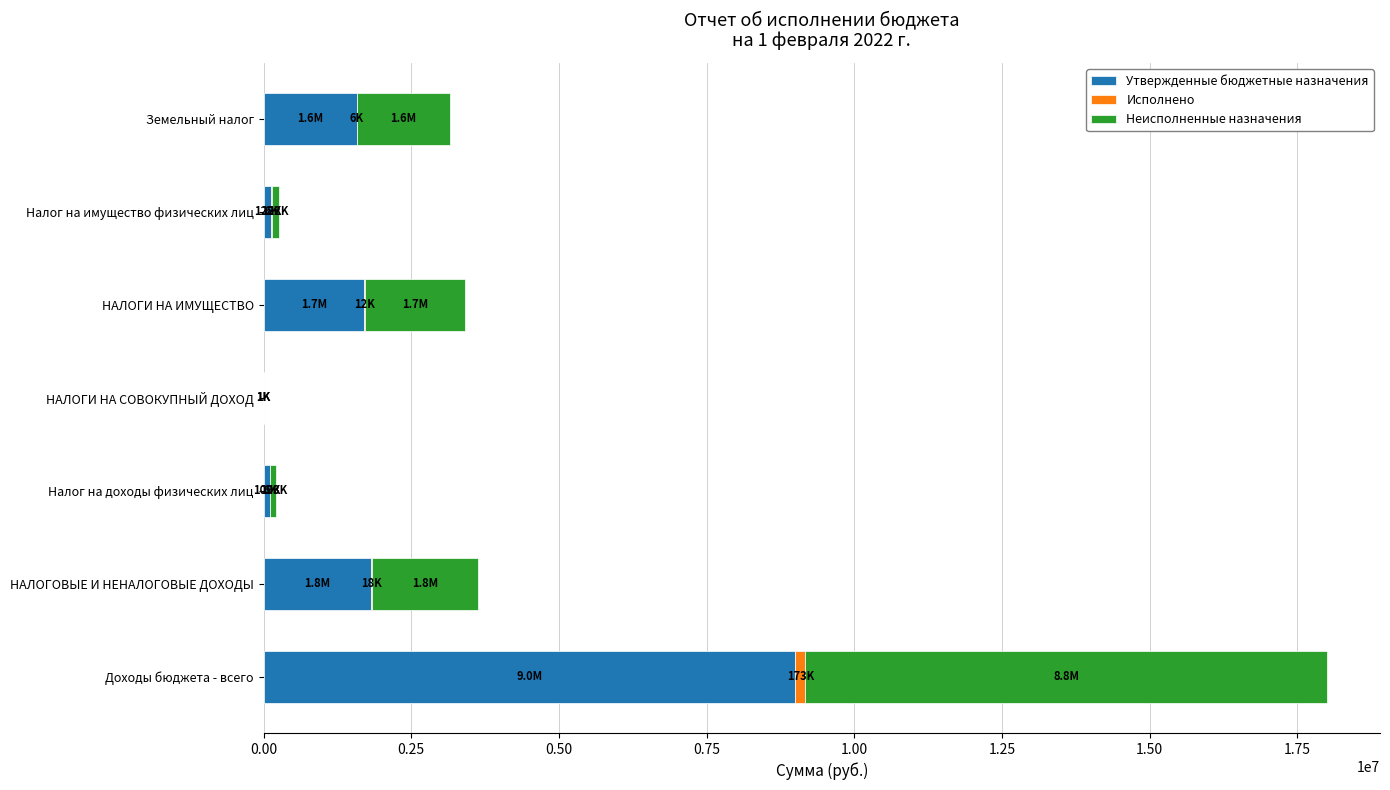

At which label does Утвержденные бюджетные назначения reach its peak?

Доходы бюджета - всего